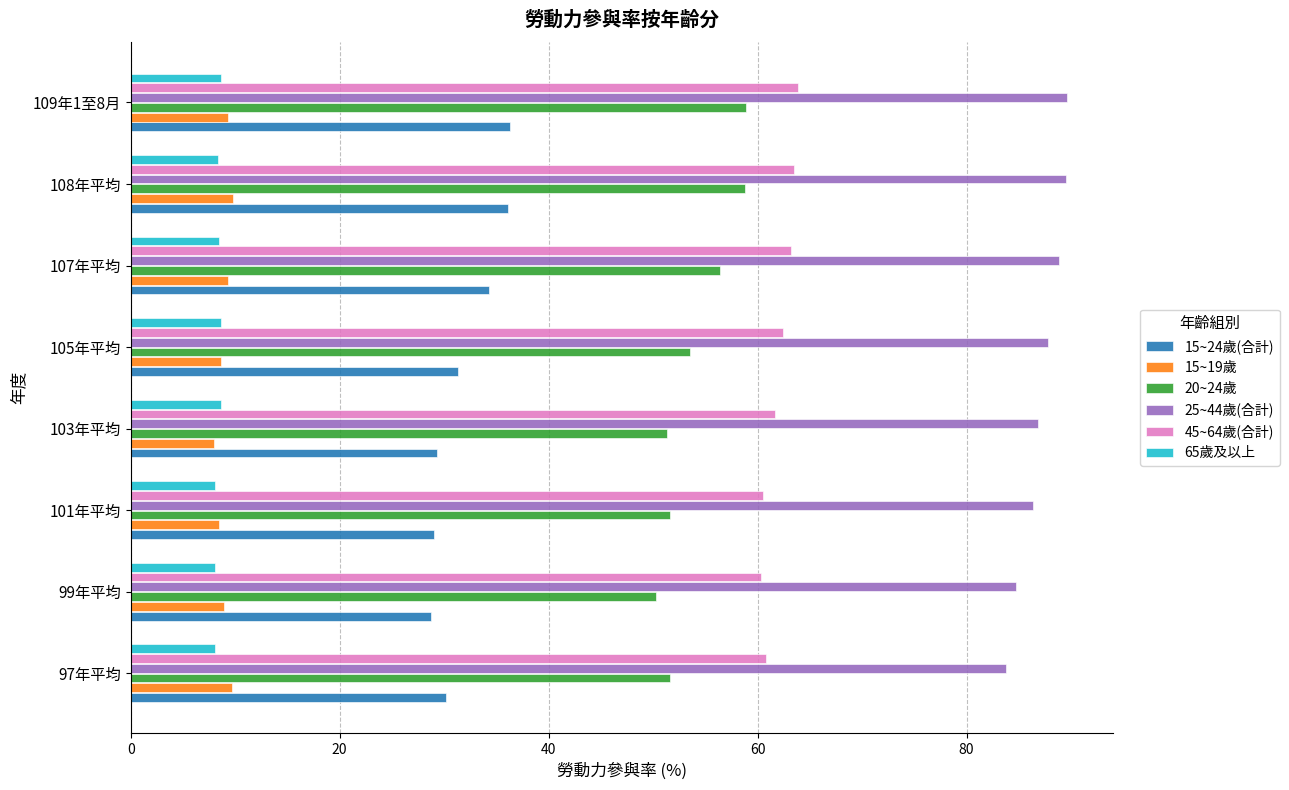

What is the sum of all 45~64歲(合計) values?

496.3